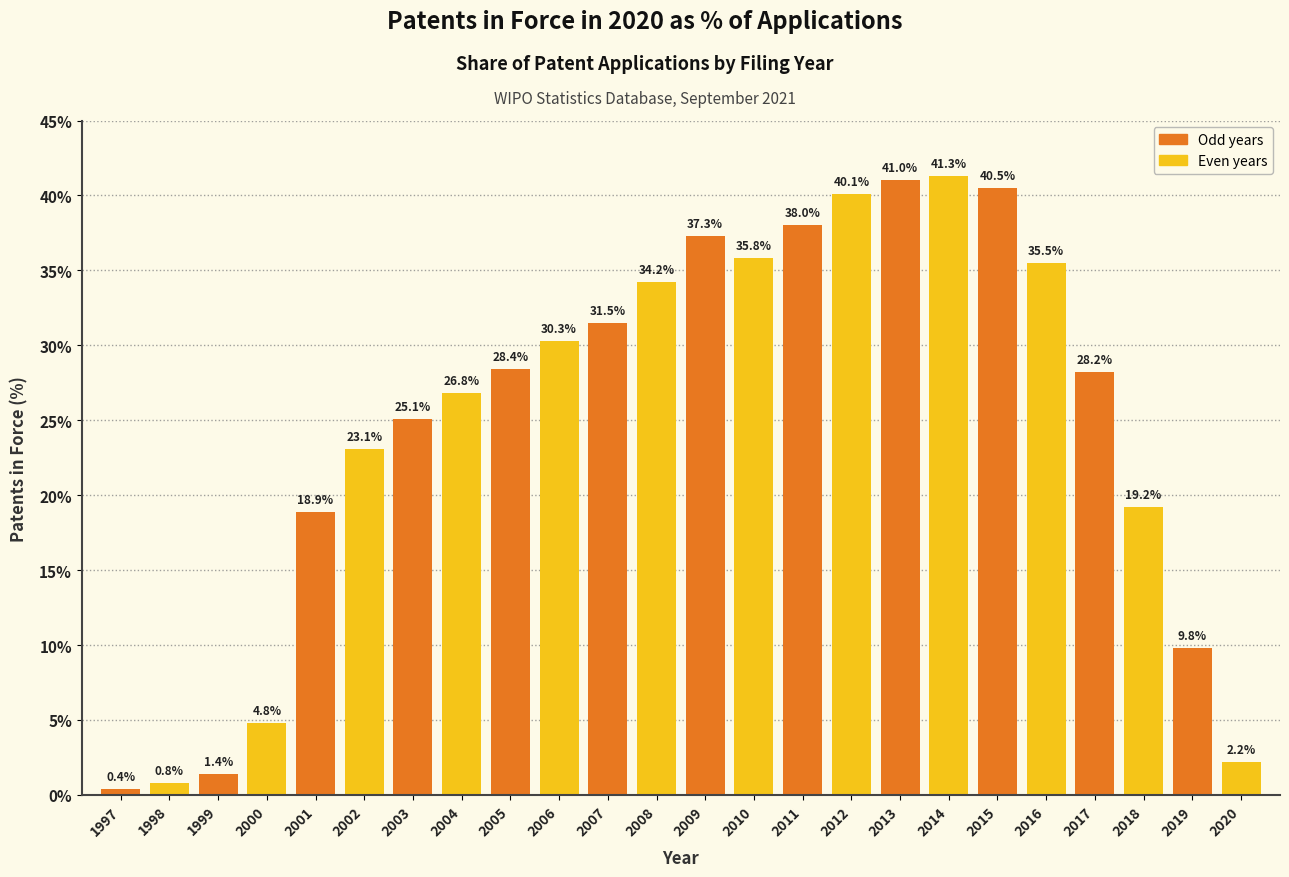

Reading left to right, extract all data points from this chart.

1997=0.4	1998=0.8	1999=1.4	2000=4.8	2001=18.9	2002=23.1	2003=25.1	2004=26.8	2005=28.4	2006=30.3	2007=31.5	2008=34.2	2009=37.3	2010=35.8	2011=38.0	2012=40.1	2013=41.0	2014=41.3	2015=40.5	2016=35.5	2017=28.2	2018=19.2	2019=9.8	2020=2.2